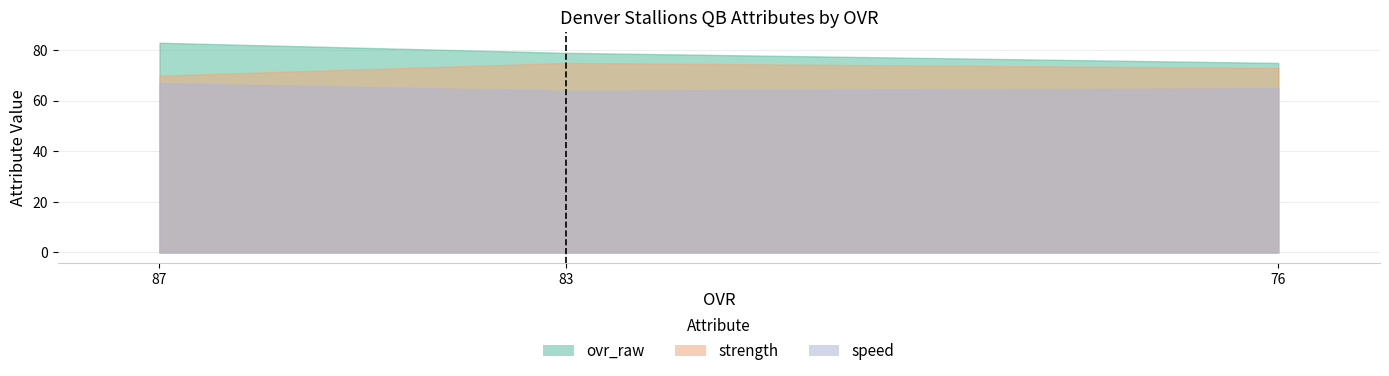

Does the chart display data point markers on the line(s)?

No